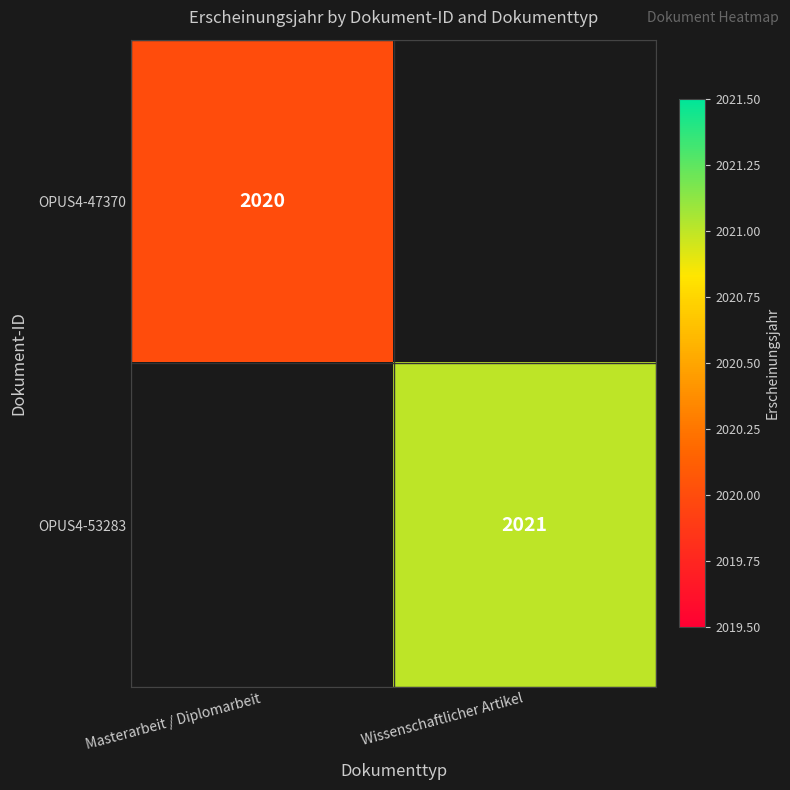

Is it true that OPUS4-53283 equals 3196 at Wissenschaftlicher Artikel?

False